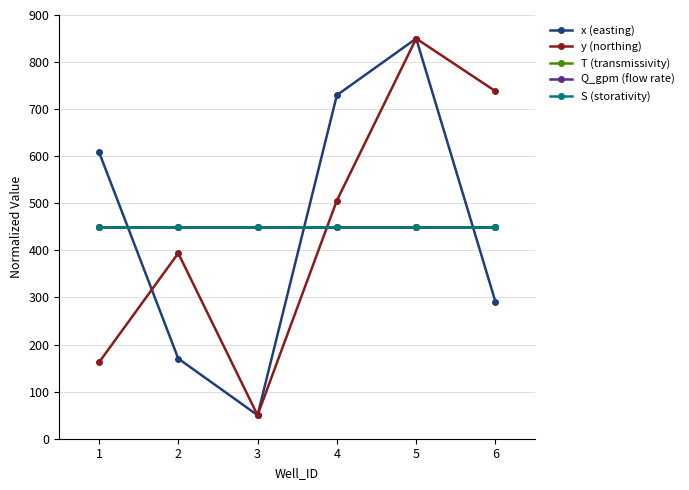

Which series ends up on top after the final intersection of x (easting) and Q_gpm (flow rate)?

Q_gpm (flow rate)